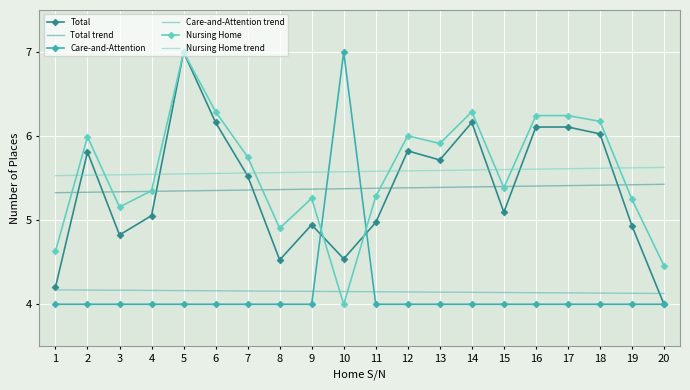

Between 17 and 18, which series saw the biggest shift?

Total